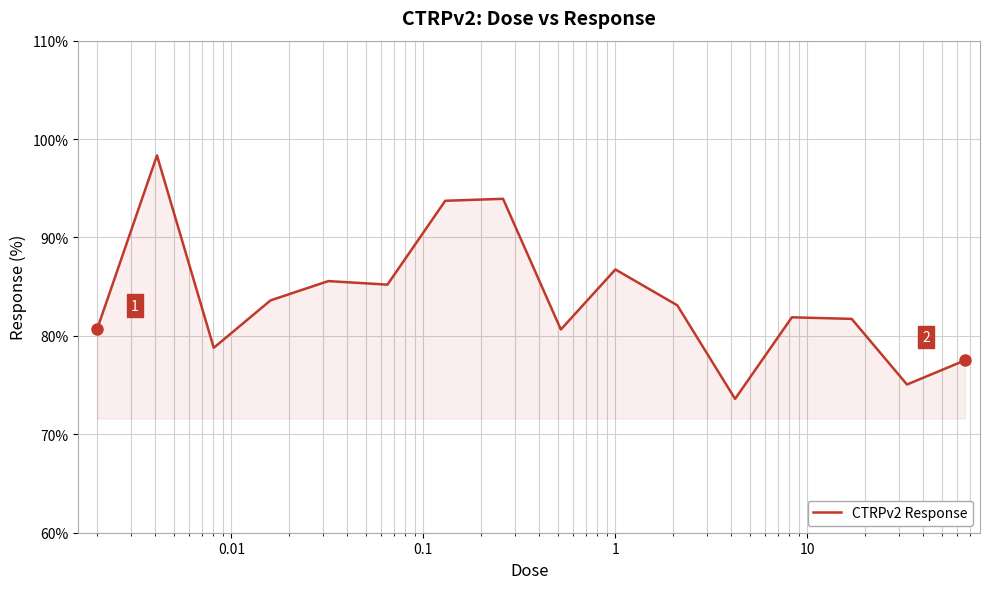

What is the maximum value shown in the chart?

98.3